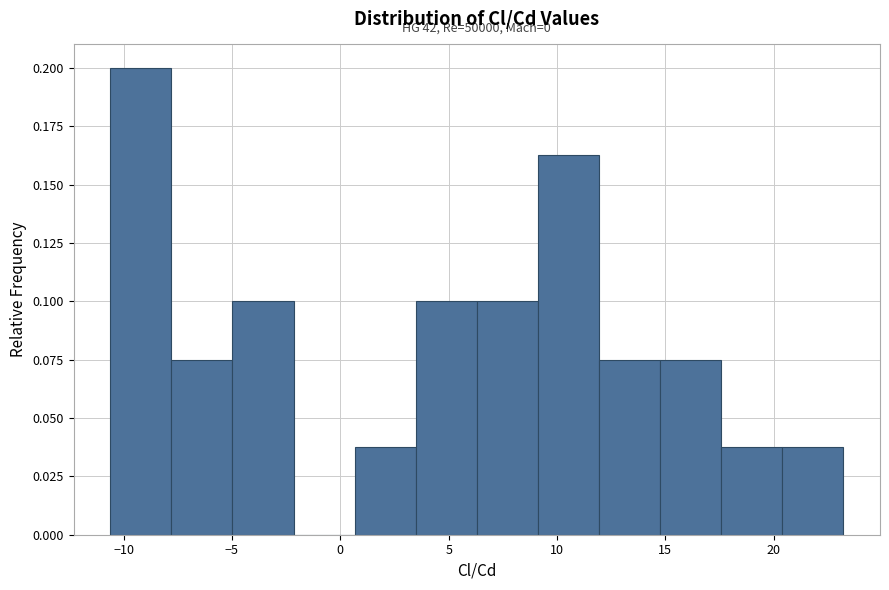

Over which range of the x-axis is the bar tallest?

-10.5 to -8.0